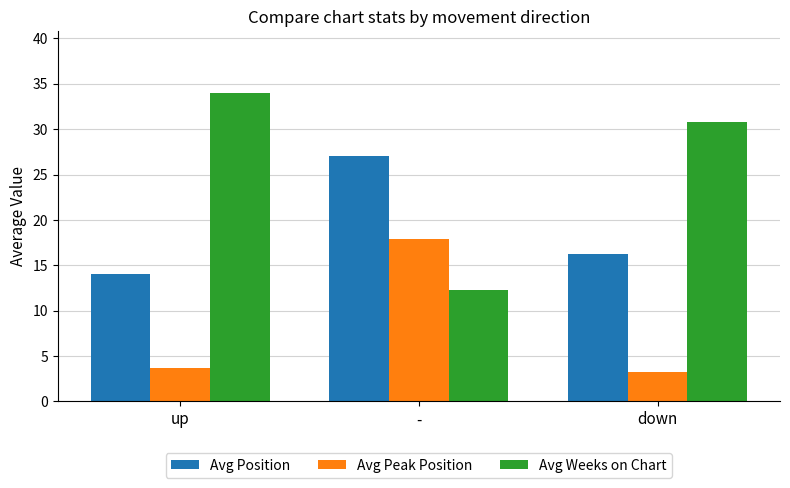

Between - and down, which series saw the biggest shift?

Avg Weeks on Chart